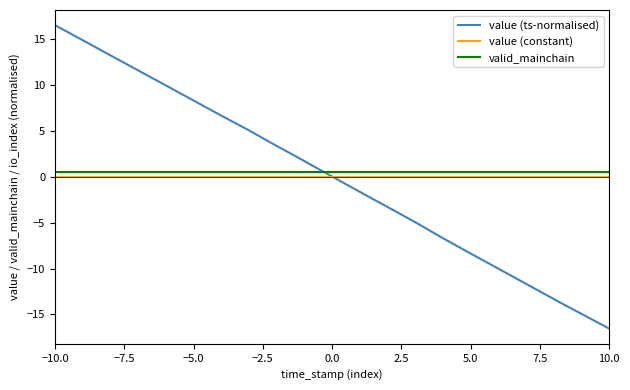

Which series ends up on top after the final intersection of value (constant) and value (ts-normalised)?

value (constant)